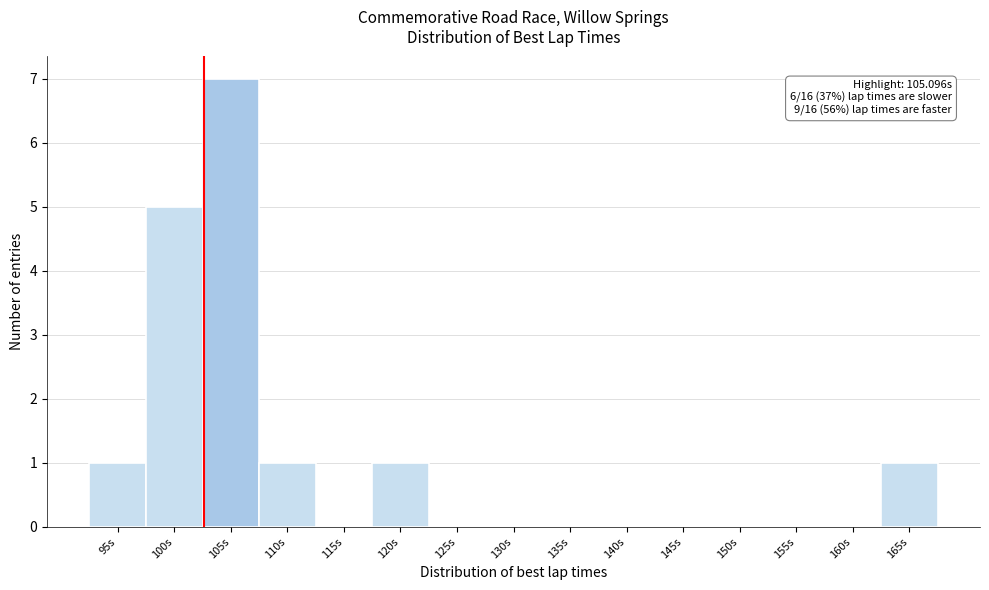

Reading right to left, extract all data points from this chart.

165s=1	160s=0	155s=0	150s=0	145s=0	140s=0	135s=0	130s=0	125s=0	120s=1	115s=0	110s=1	105s=7	100s=5	95s=1